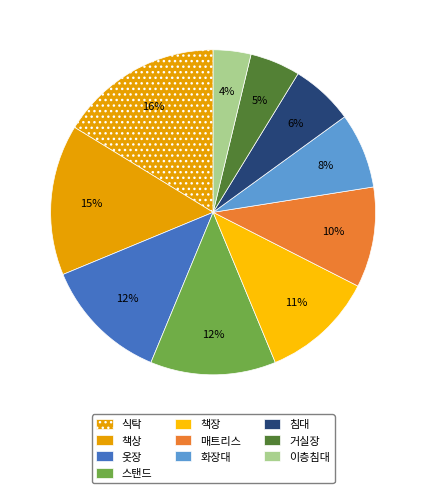

Approximately how many times larger is the value at 침대 compared to 옷장?

0.5